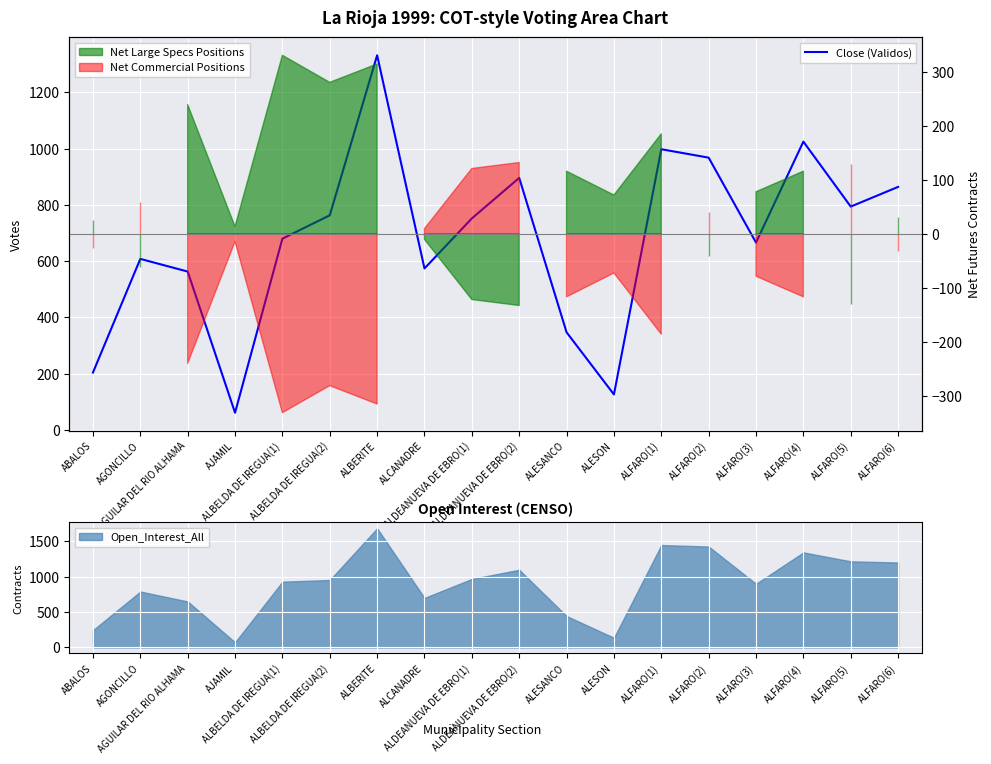

Reading right to left, list all the values displayed in this chart.

864	794	1025	666	968	998	126	347	896	752	574	1332	763	680	61	563	608	204